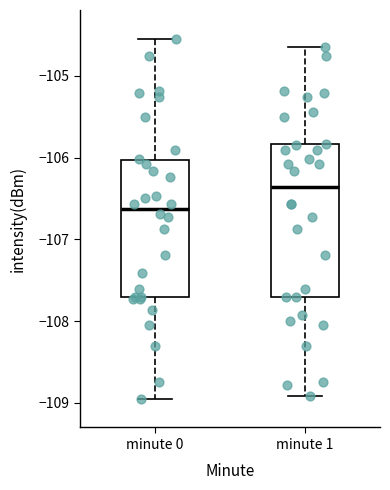

Reading left to right, read every box against the y-axis: the position of its median line, the range the box covers, and the ends of its whiskers. The values are not printed on the chart, so give them approximately, as read against the axis.

minute 0: median -106.6, box -107.7 to -106.0, whiskers -109.0 to -104.5
minute 1: median -106.4, box -107.7 to -105.8, whiskers -108.9 to -104.6